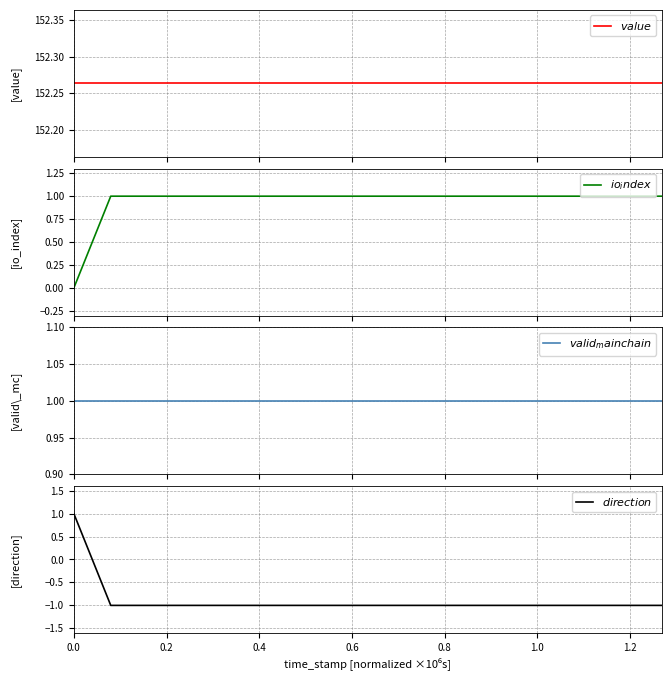

What is the difference between the second highest and minimum values in the $direction$ series?

2.0